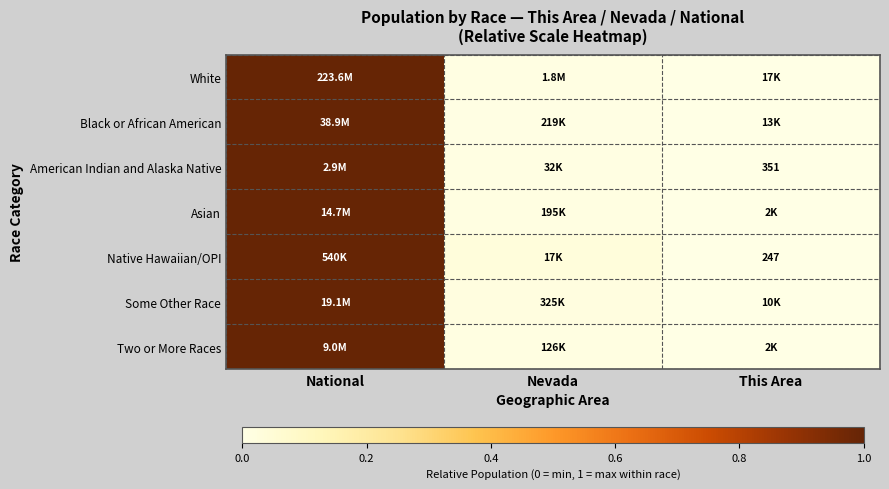

At which category is the sum across all series the highest?

National